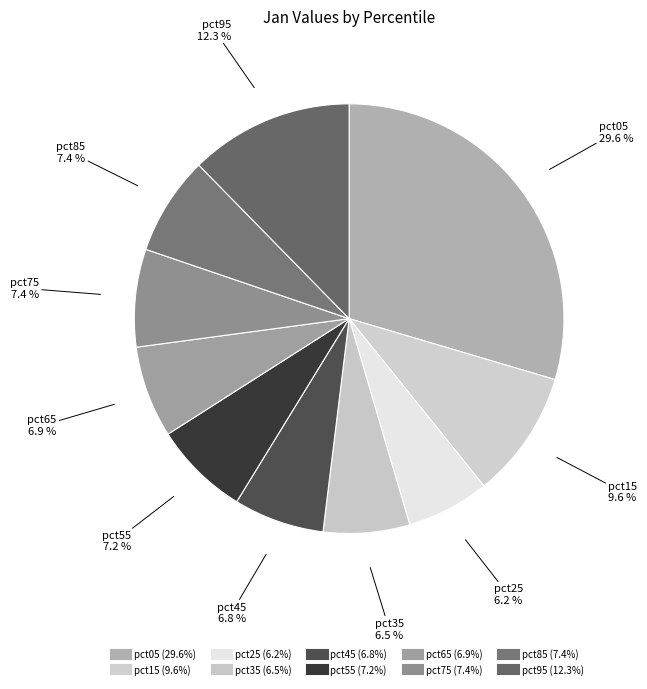

How many slices are in this pie chart?

10